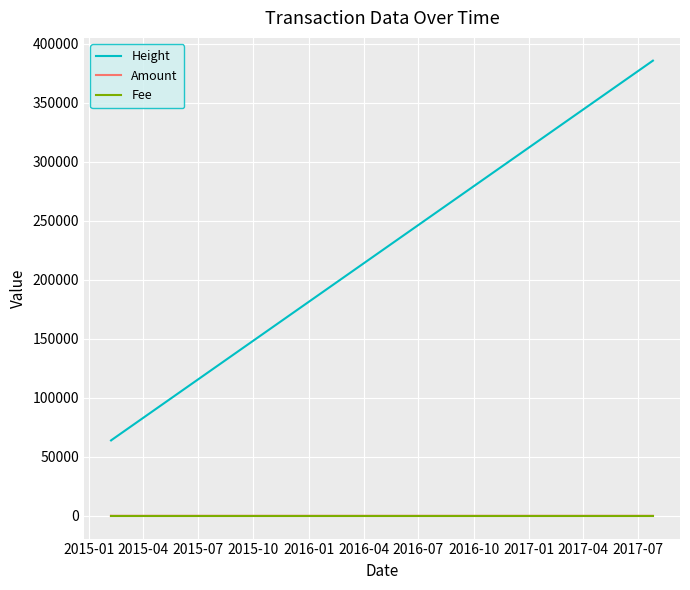

Does the chart display data point markers on the line(s)?

No